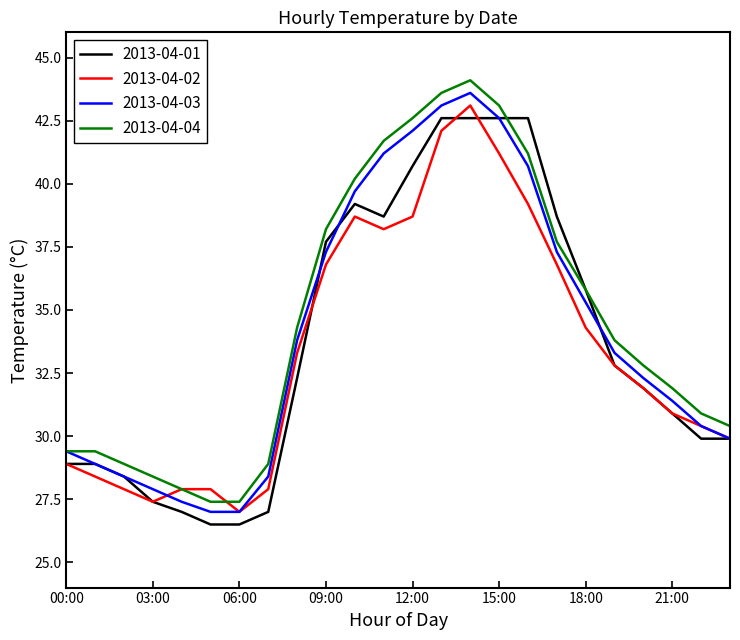

What is the maximum value for 2013-04-03?

43.6